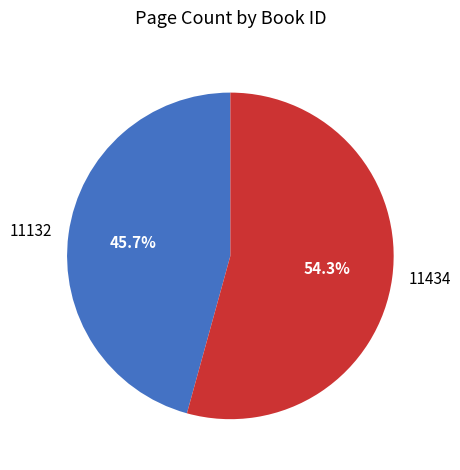

Do 11132 and 11434 together represent more than half of the pie?

Yes